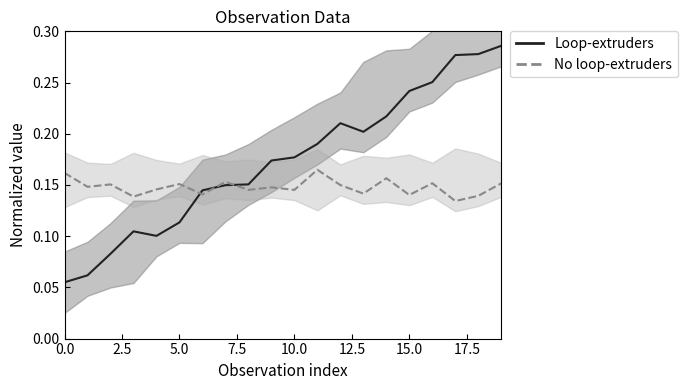

Reading left to right, extract all data points from this chart.

Loop-extruders: 0.1	0.1	0.1	0.1	0.1	0.1	0.1	0.1	0.2	0.2	0.2	0.2	0.2	0.2	0.2	0.2	0.3	0.3	0.3	0.3
No loop-extruders: 0.2	0.1	0.2	0.1	0.1	0.2	0.1	0.2	0.1	0.1	0.1	0.2	0.1	0.1	0.2	0.1	0.2	0.1	0.1	0.2